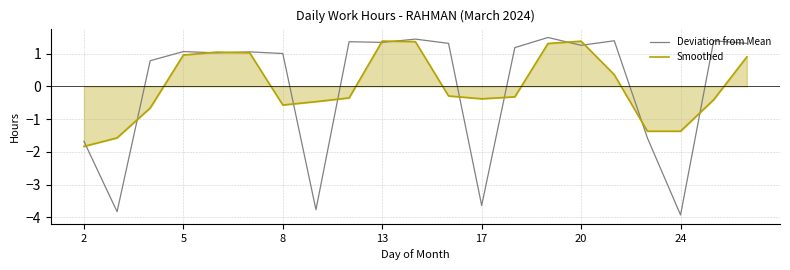

What is the minimum value for Deviation from Mean?

-3.9